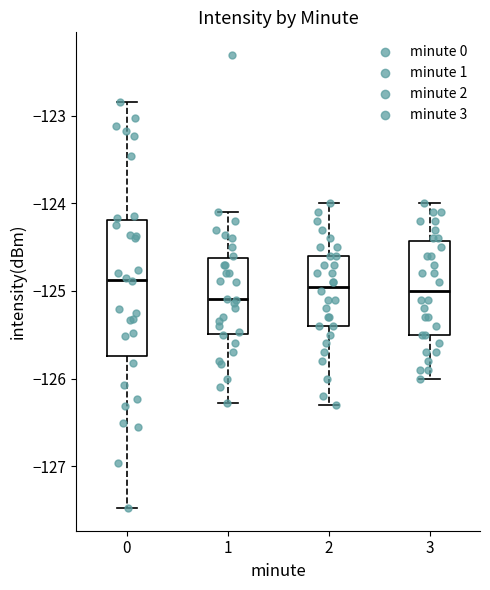

Which box is the tallest, from its lower edge to its upper edge?

0